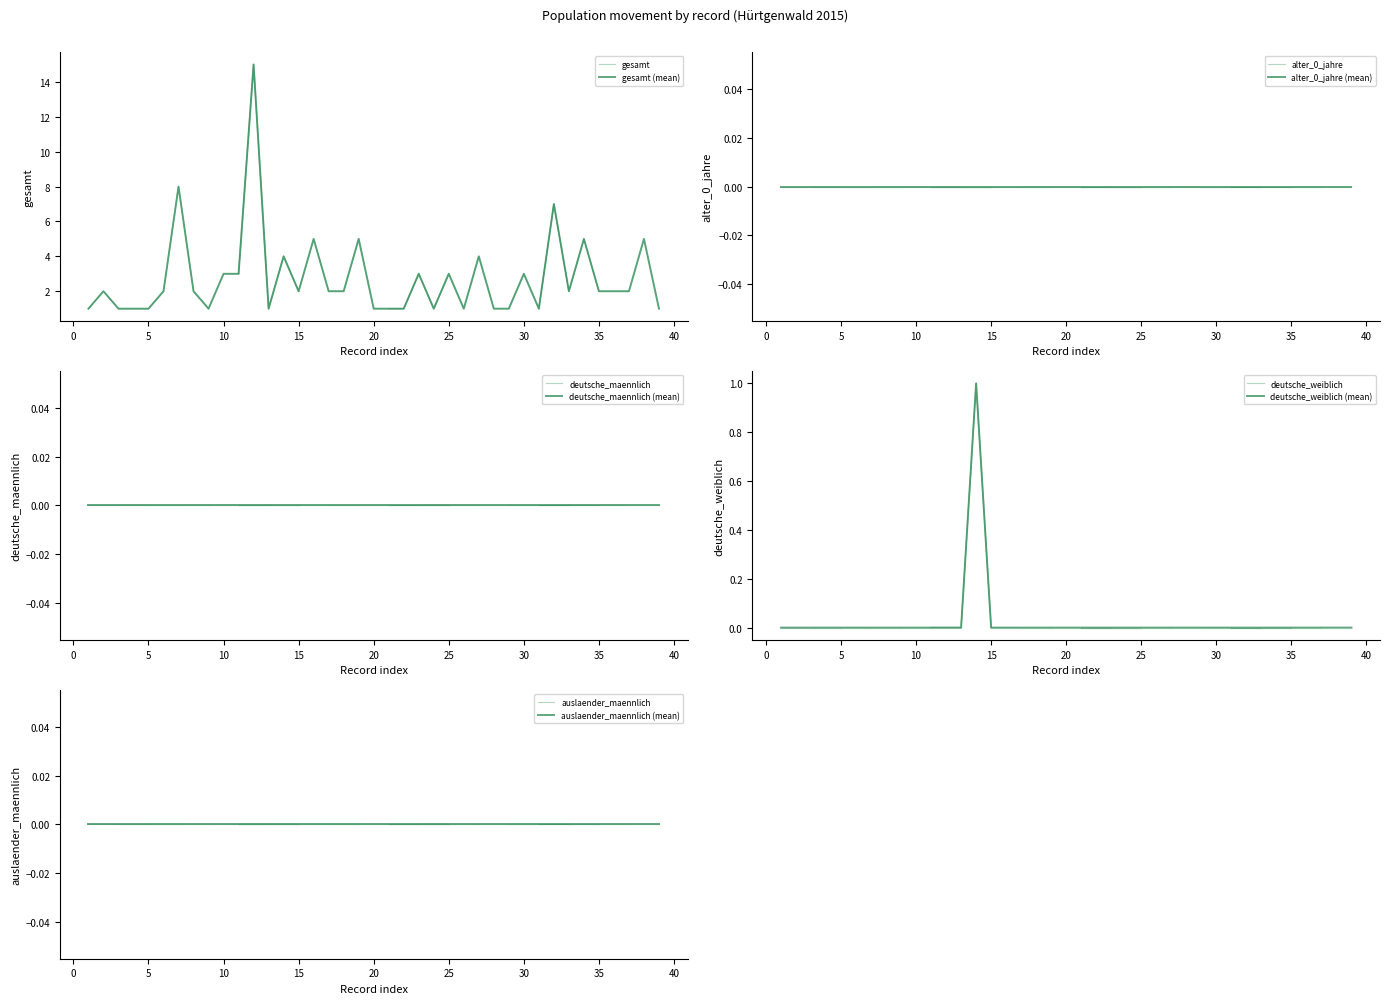

The value of alter_0_jahre at 6 is 0. True or false?

True